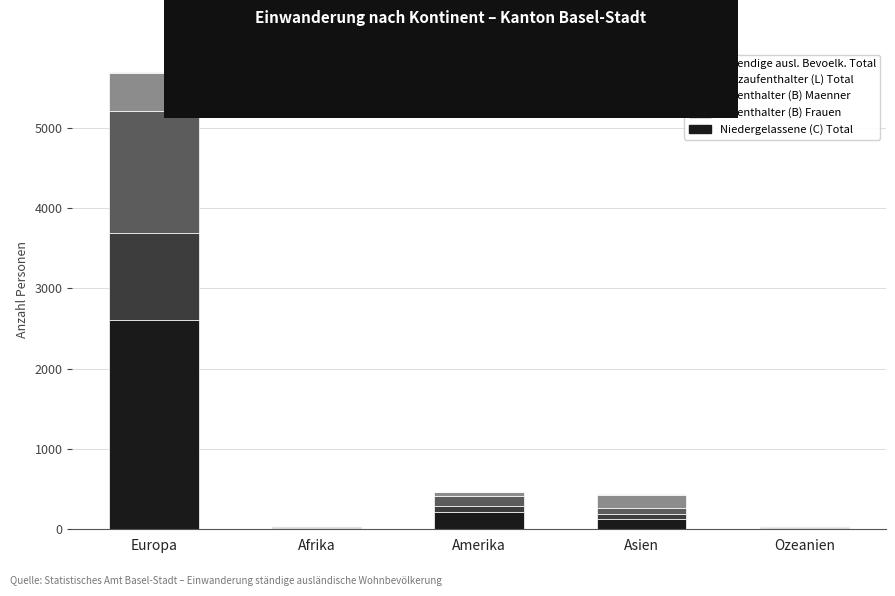

At which category is the sum across all series the highest?

Europa